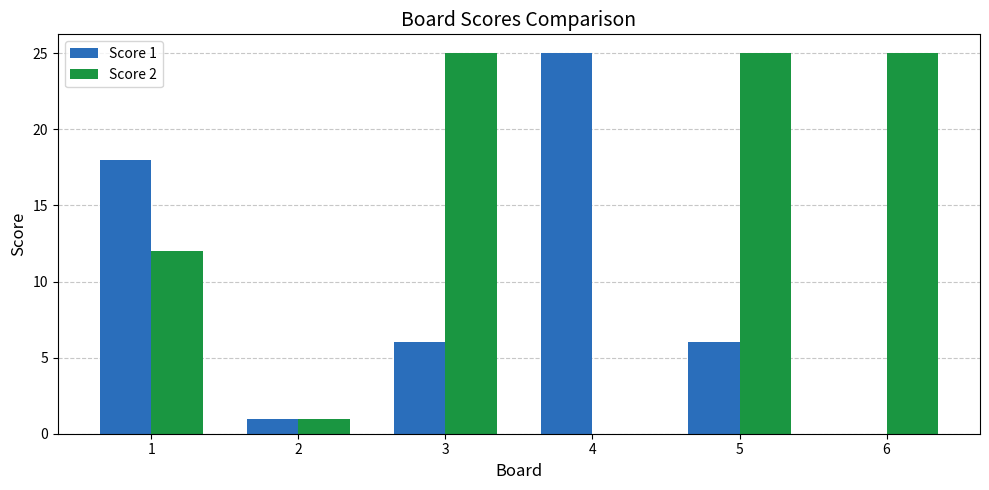

The Score 1 series shows 3 at 5. True or false?

False